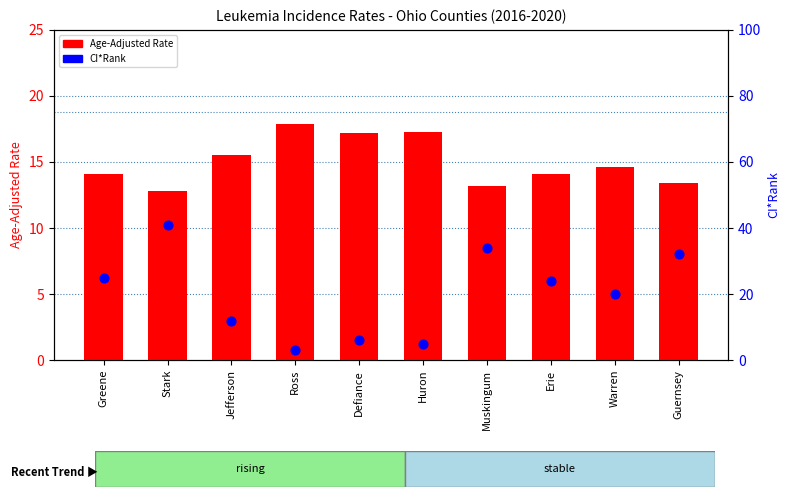

What are all the series names shown in the legend?

Age-Adjusted Rate, CI*Rank